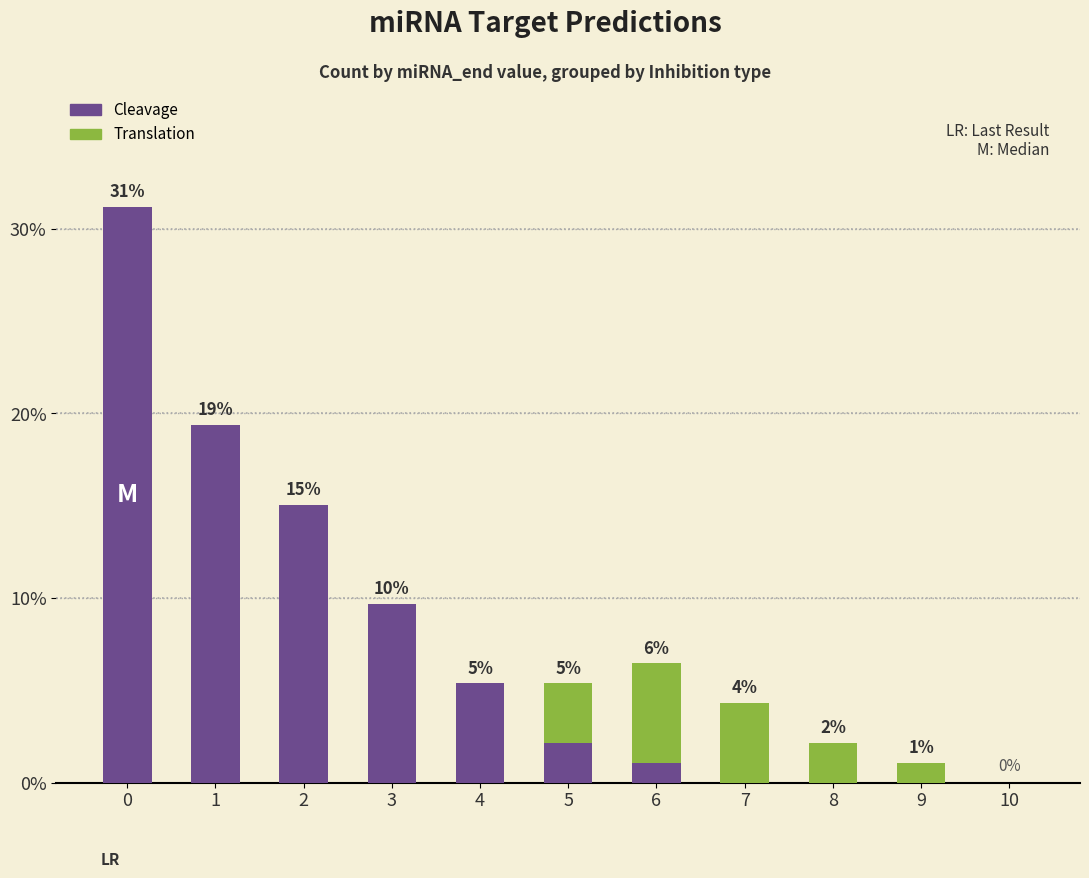

What are all the series names shown in the legend?

Cleavage, Translation